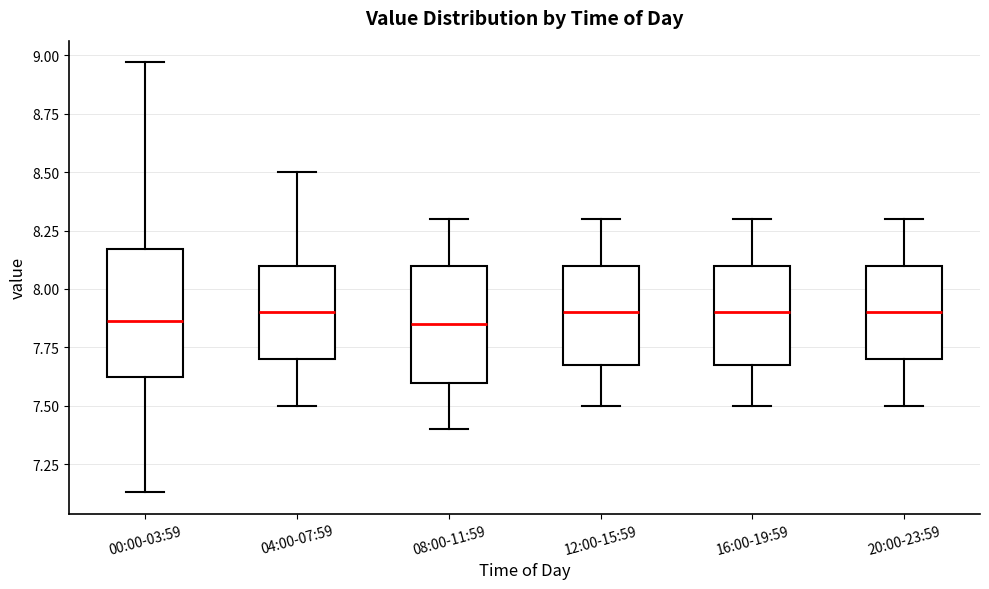

Reading left to right, transcribe this box plot: for each box, give where its median line is, the range the box spans, and where its two whiskers end, as read against the y-axis. The values are not printed on the chart, so give them approximately, as read against the axis.

00:00-03:59: median 7.85, box 7.60 to 8.15, whiskers 7.15 to 8.95
04:00-07:59: median 7.90, box 7.70 to 8.10, whiskers 7.50 to 8.50
08:00-11:59: median 7.85, box 7.60 to 8.10, whiskers 7.40 to 8.30
12:00-15:59: median 7.90, box 7.70 to 8.10, whiskers 7.50 to 8.30
16:00-19:59: median 7.90, box 7.70 to 8.10, whiskers 7.50 to 8.30
20:00-23:59: median 7.90, box 7.70 to 8.10, whiskers 7.50 to 8.30